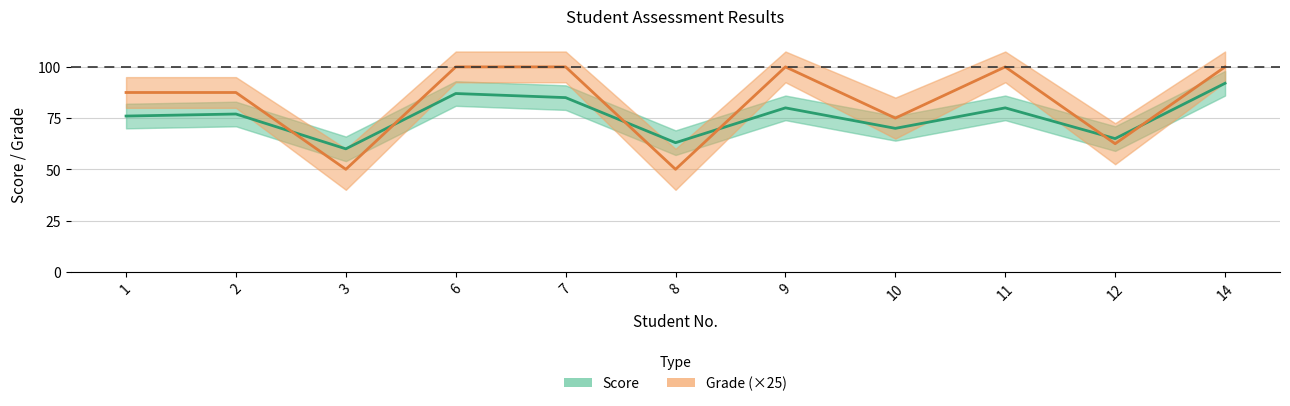

Where is Grade (×25) nearest to the value 75?

10